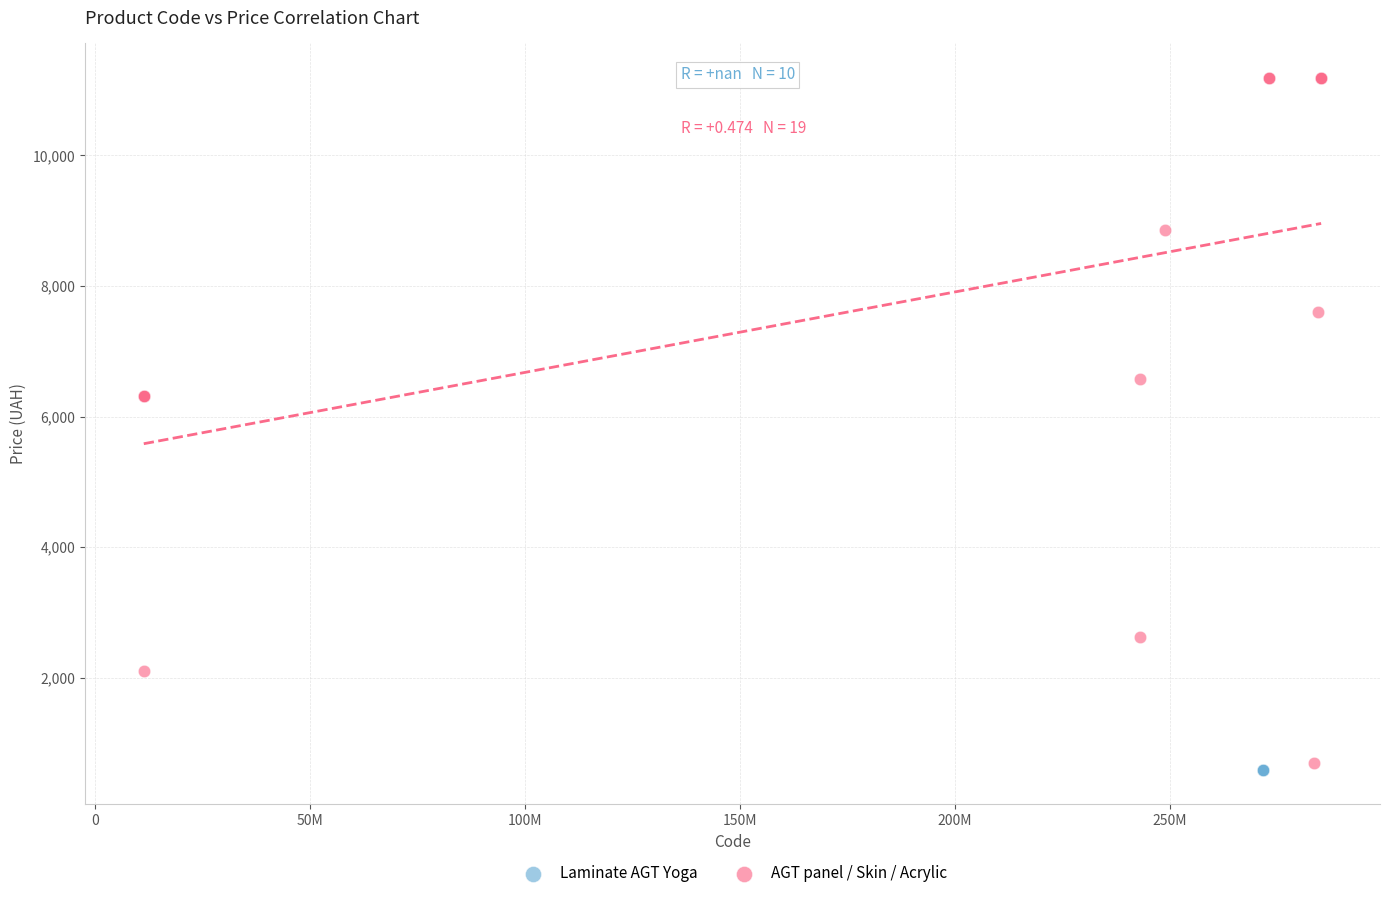

Which series reaches the maximum Y coordinate?

AGT panel / Skin / Acrylic